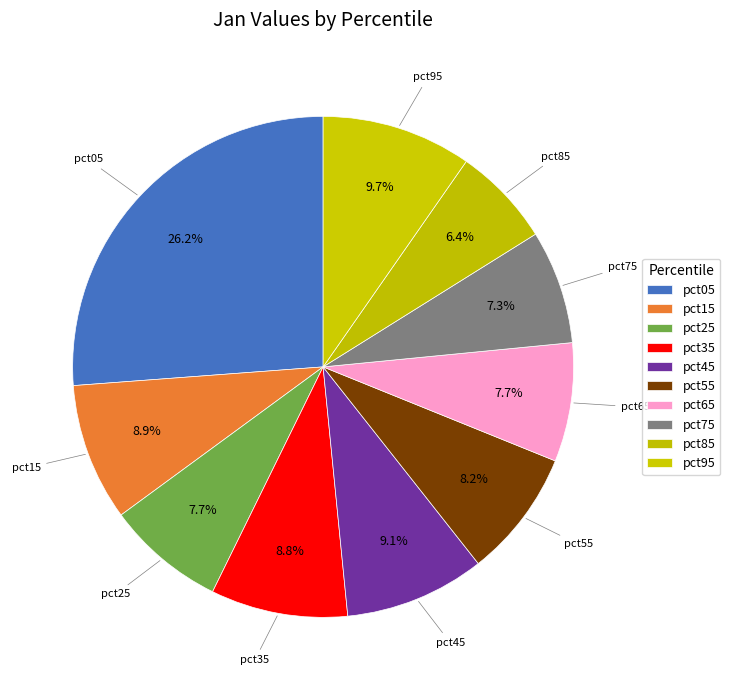

How many segments does this pie chart have?

10